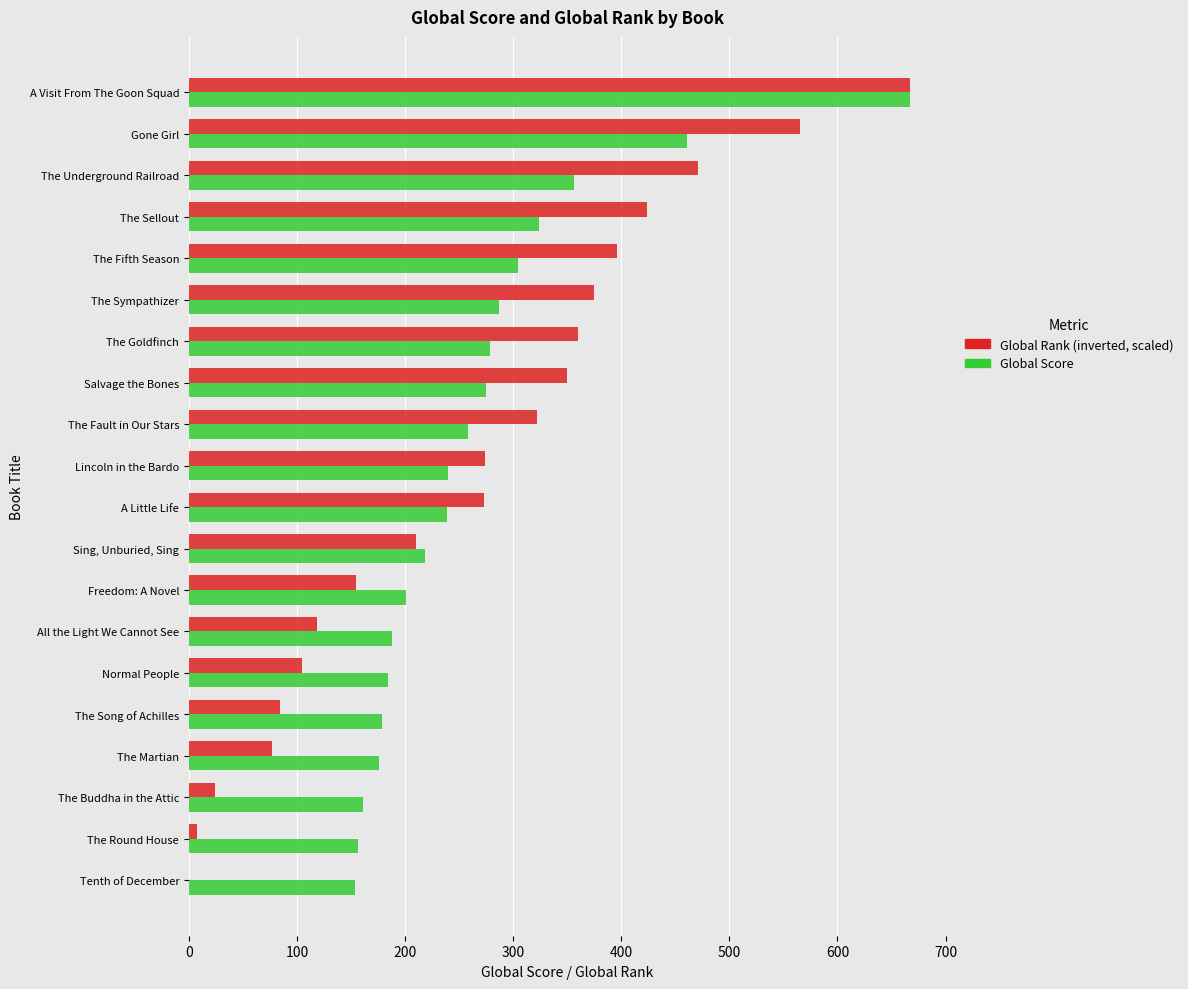

What value does the Global Score series have at Sing, Unburied, Sing?

218.0